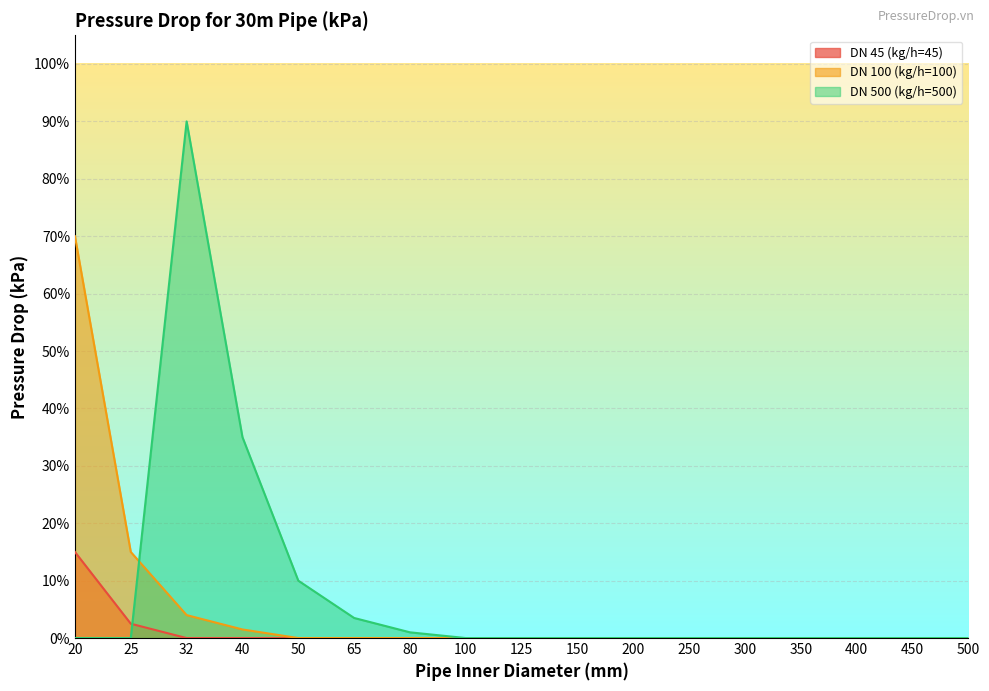

What is the difference between the highest and lowest values at 40?

0.3